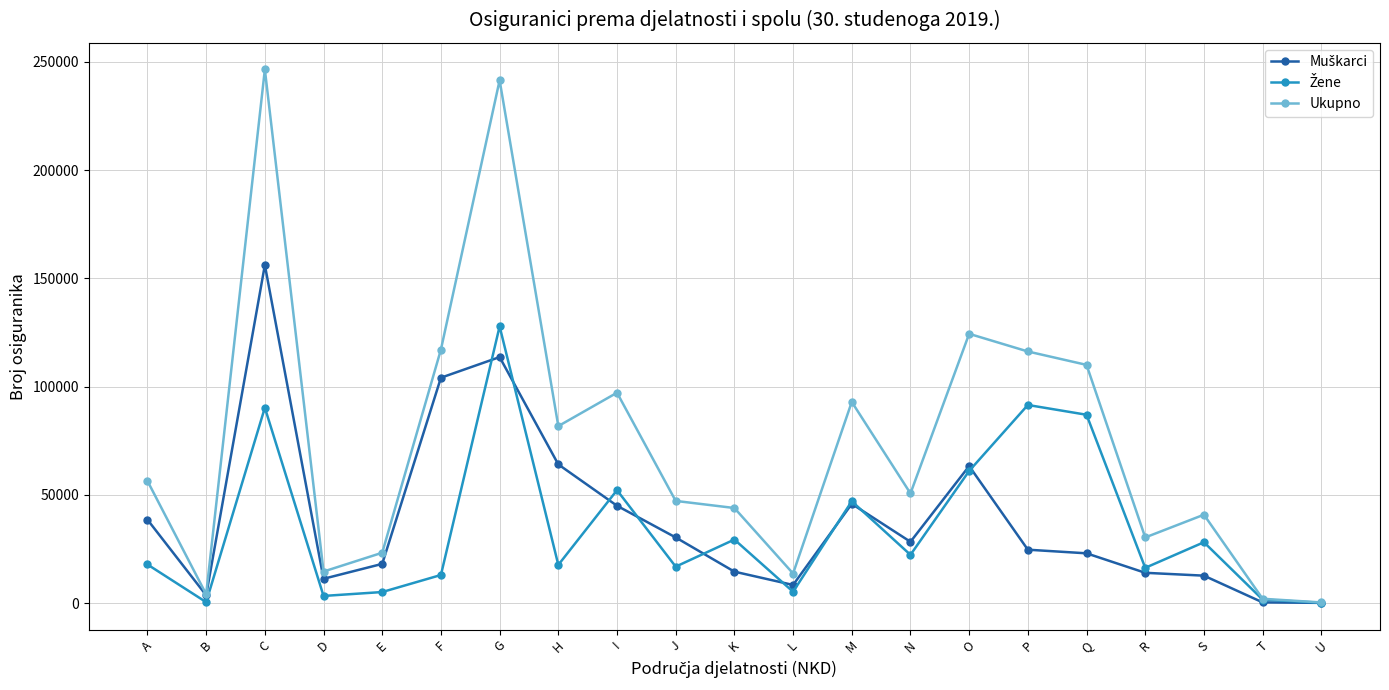

Between C and R, which series saw the biggest shift?

Ukupno